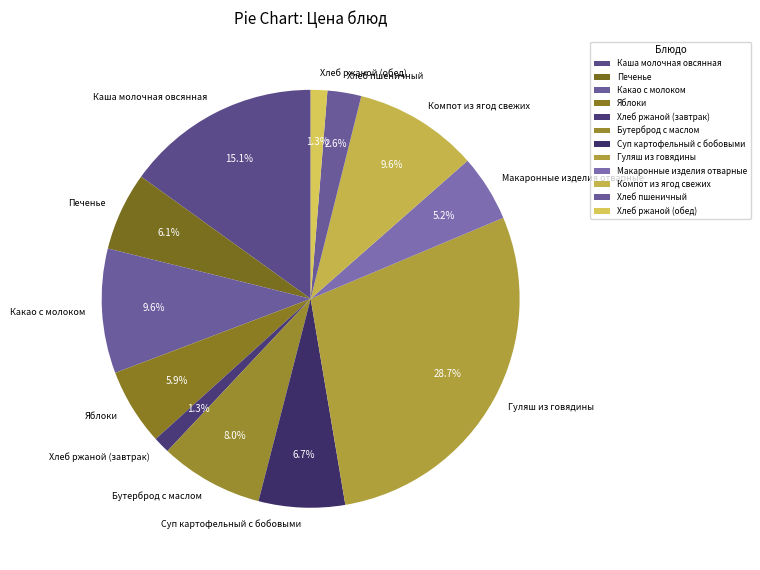

To the nearest percent, what is the difference between the Печенье and Хлеб пшеничный slice percentages?

3%